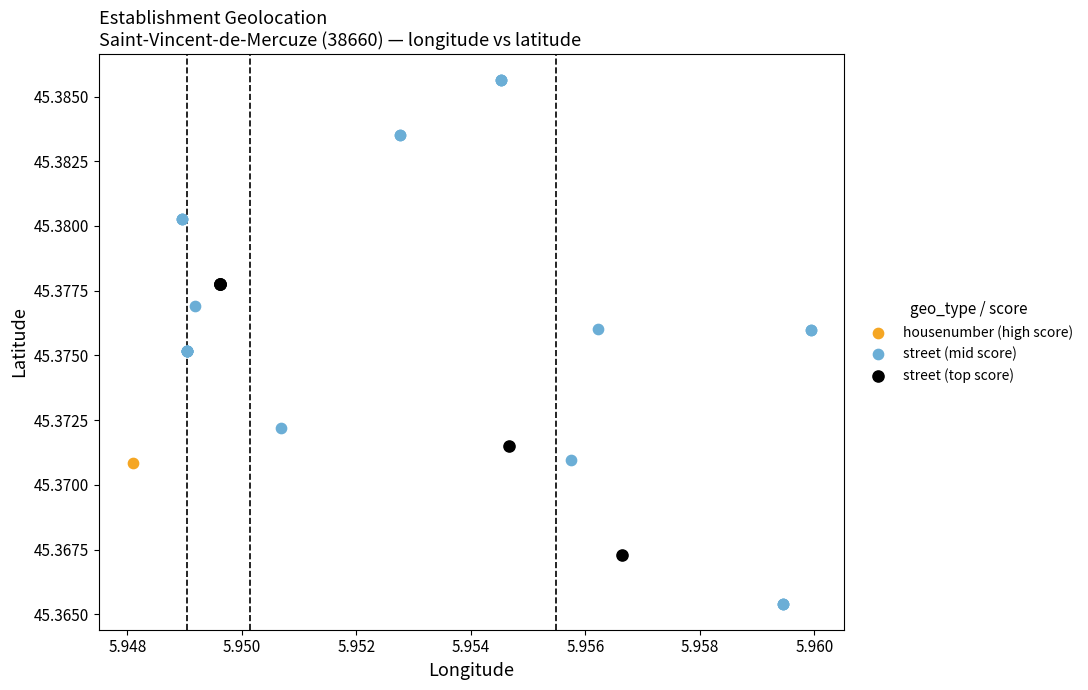

What are all the series names shown in the legend?

housenumber (high score), street (mid score), street (top score)